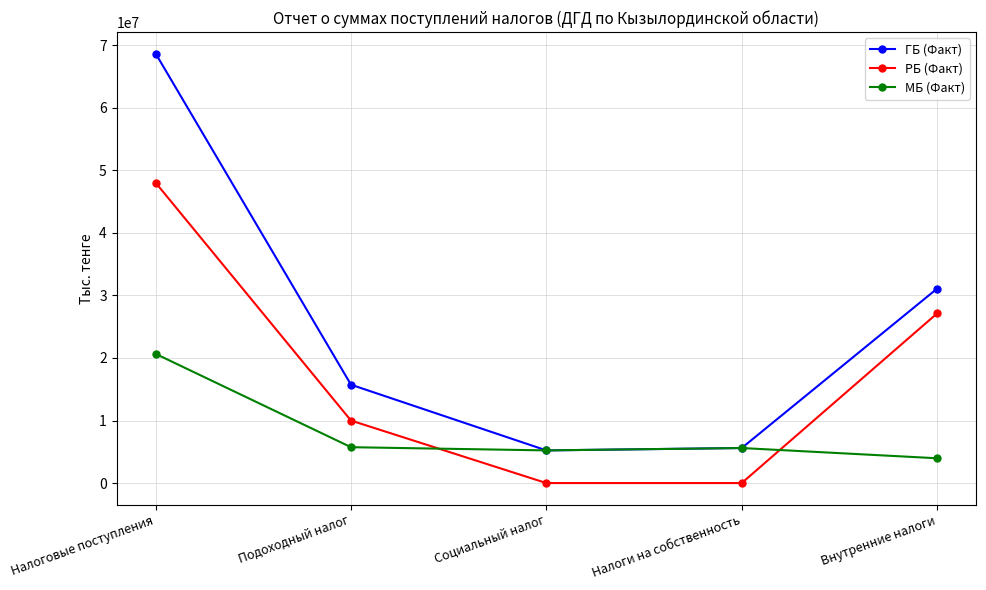

What is the label of the 4th point from the left?

Налоги на собственность